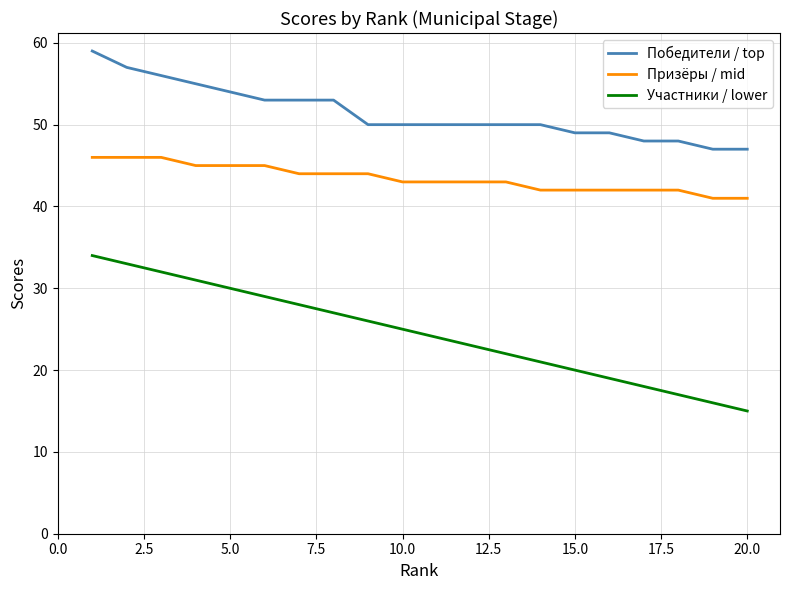

Which series has the largest total across all categories?

Победители / top